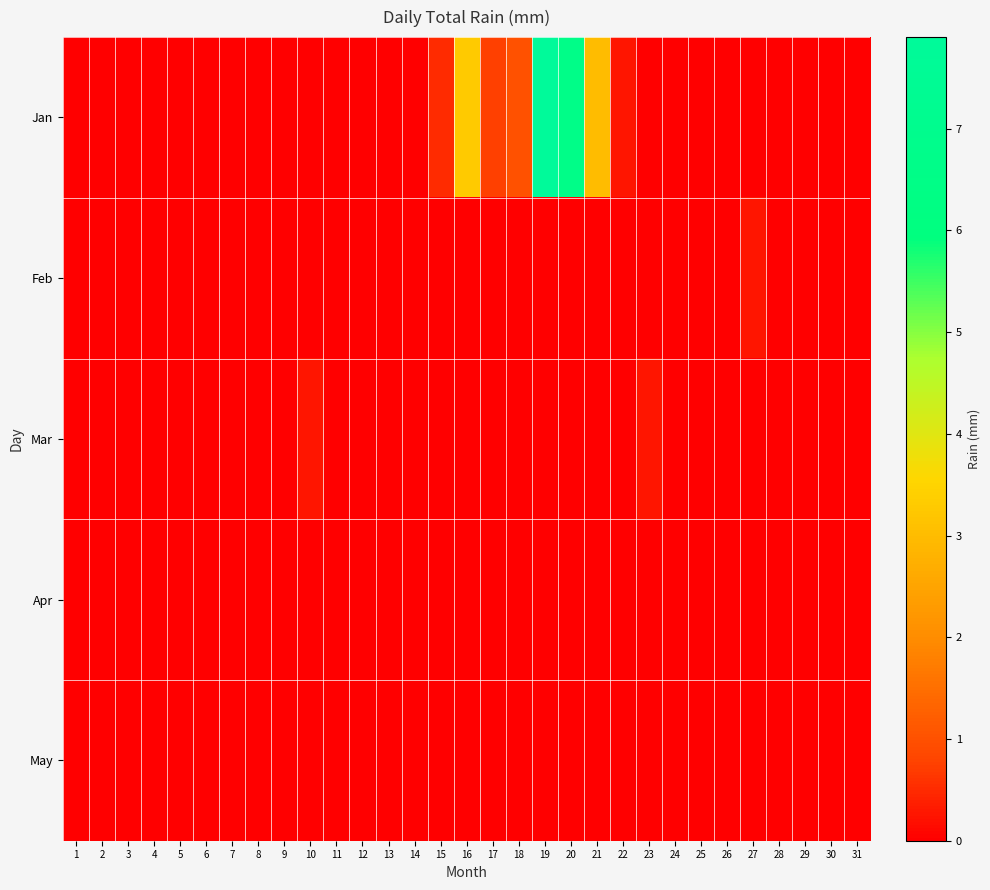

Rank the series by their maximum value, from lowest to highest.

Apr, May, Feb, Mar, Jan